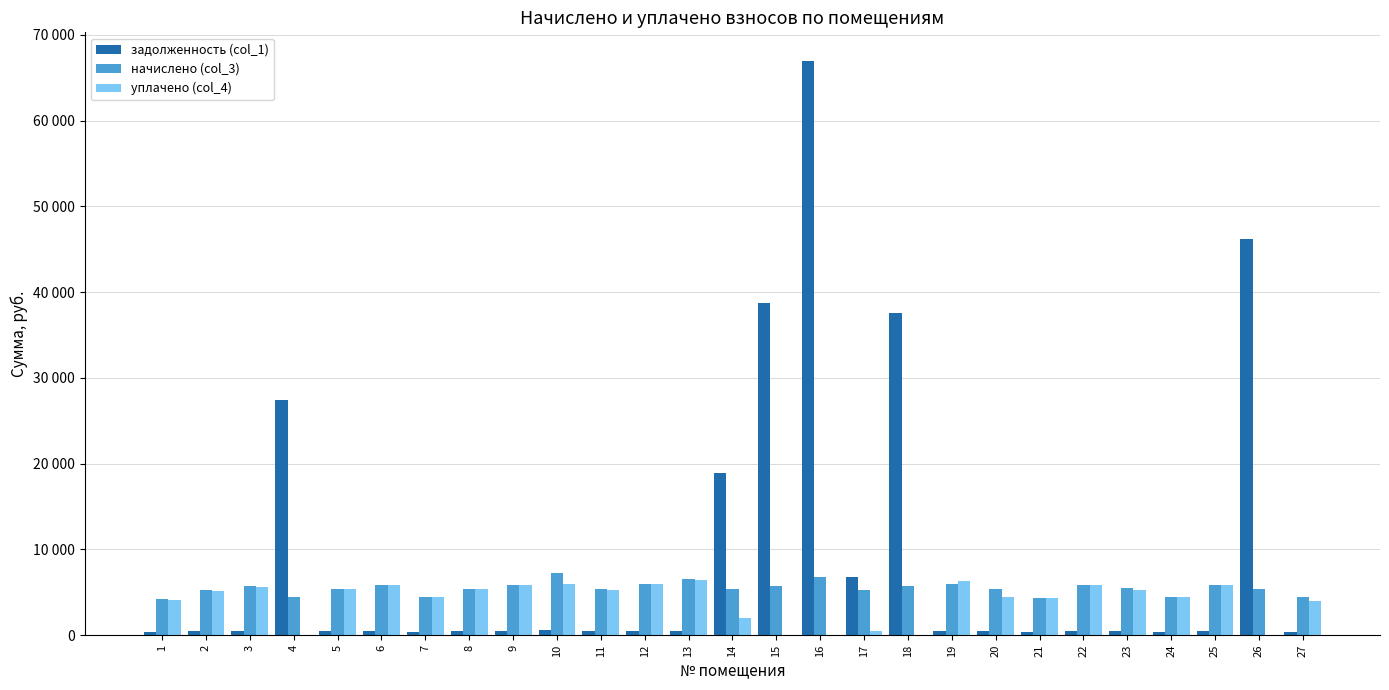

What are all the series names shown in the legend?

задолженность (col_1), начислено (col_3), уплачено (col_4)